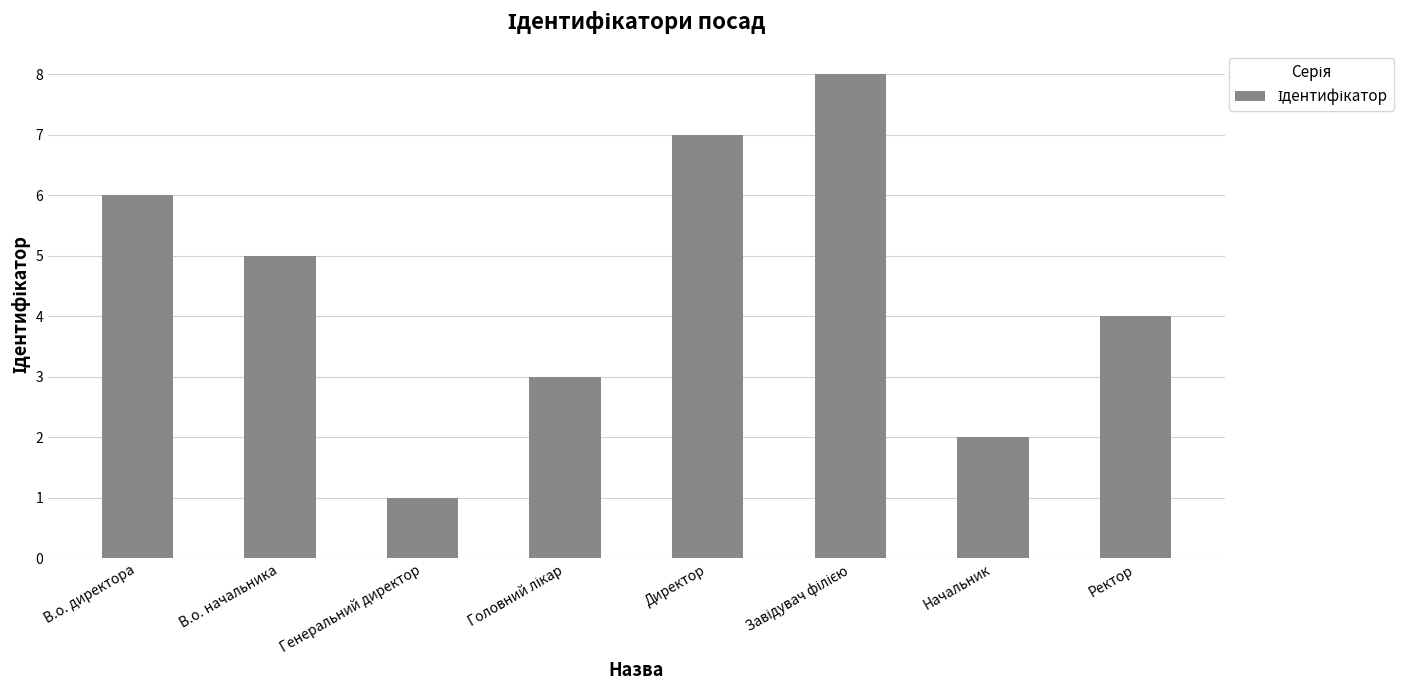

Read the value at В.о. директора.

6